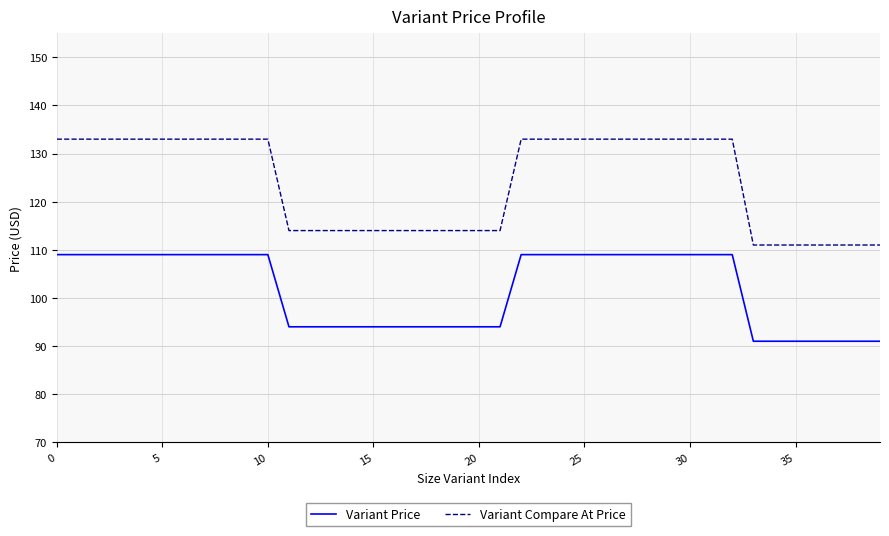

What is the difference between the maximum and second lowest values in the Variant Price series?

18